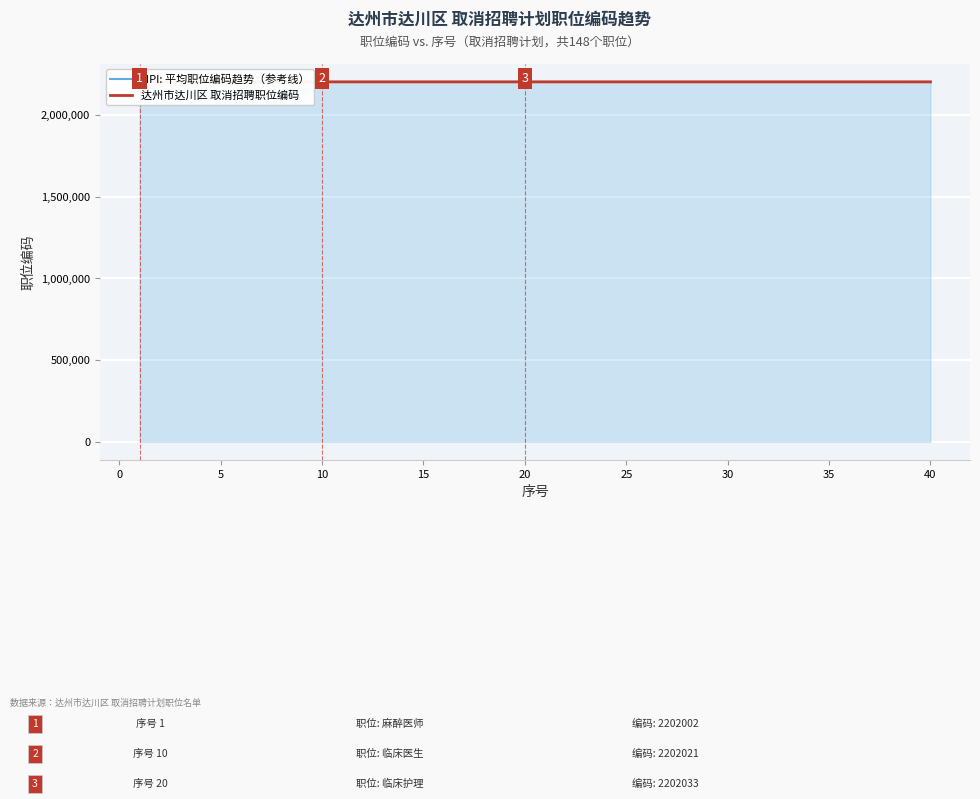

What is the label of the 35th point from the left?

34